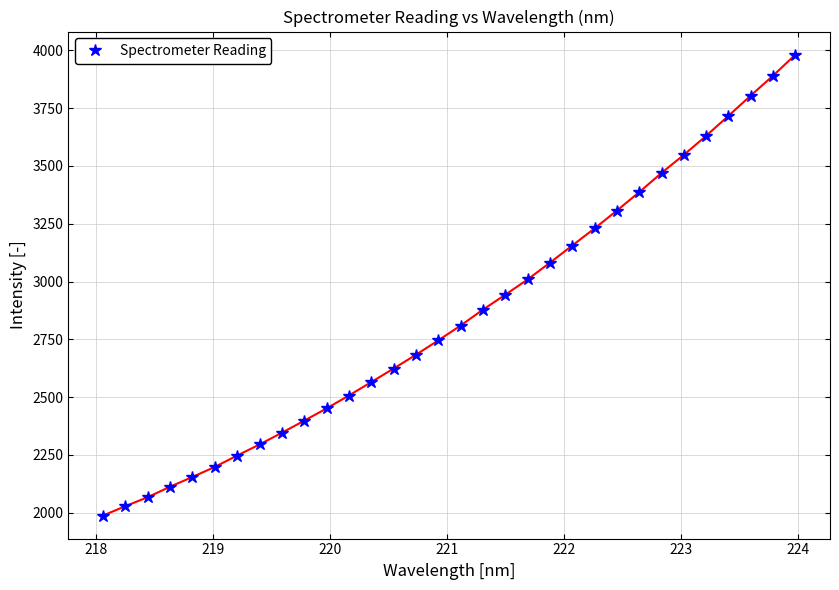

What is the greatest value displayed?

3981.4